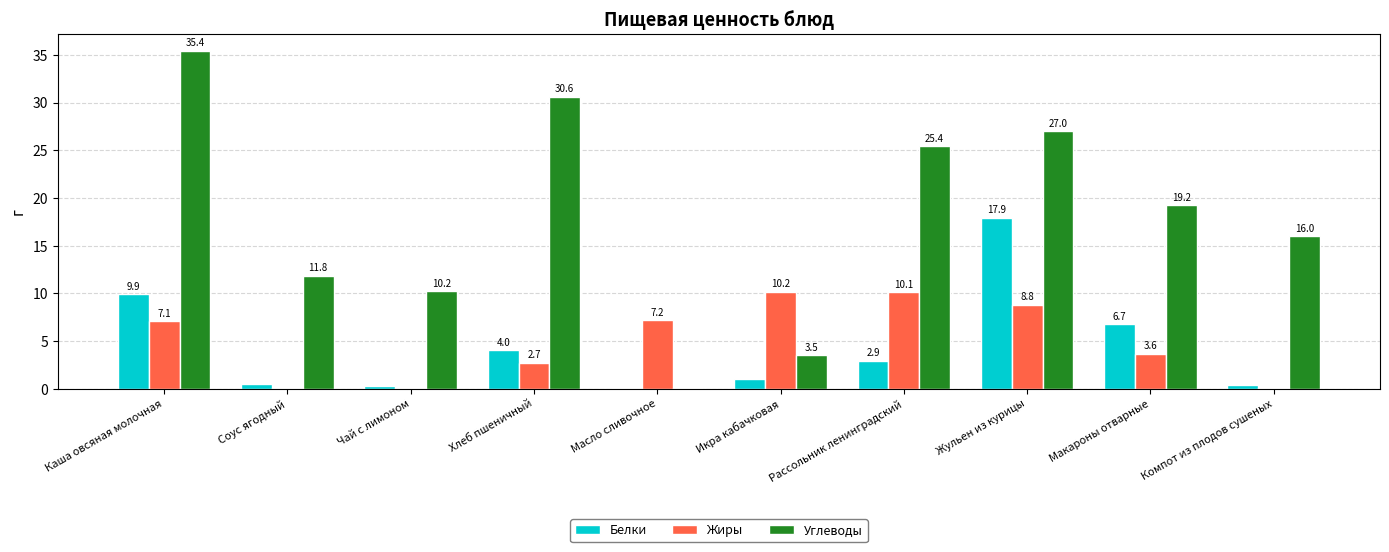

What is the greatest value displayed?

35.4